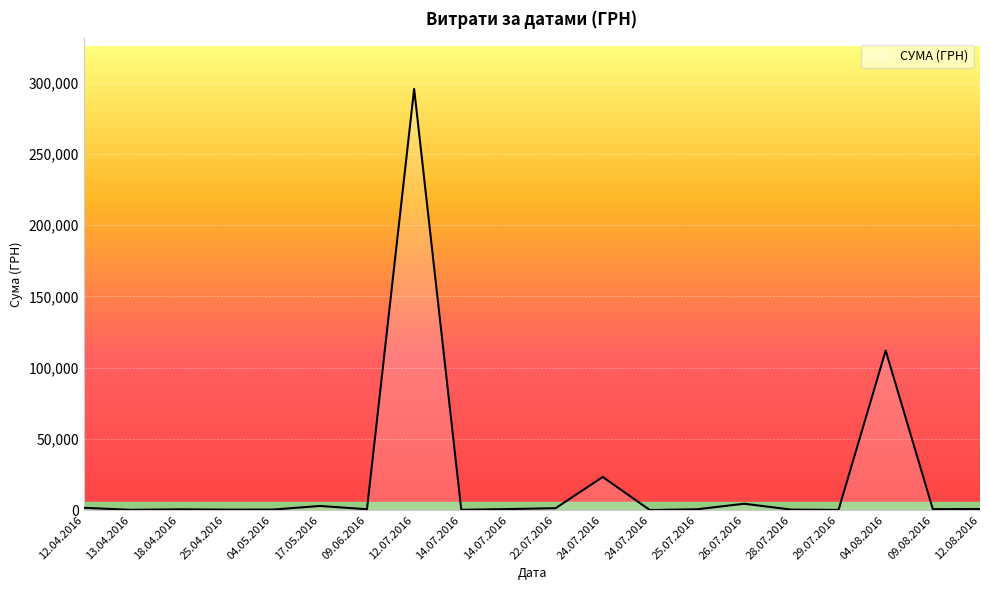

What is the sum of the values at 14.07.2016 and 24.07.2016?

23428.8